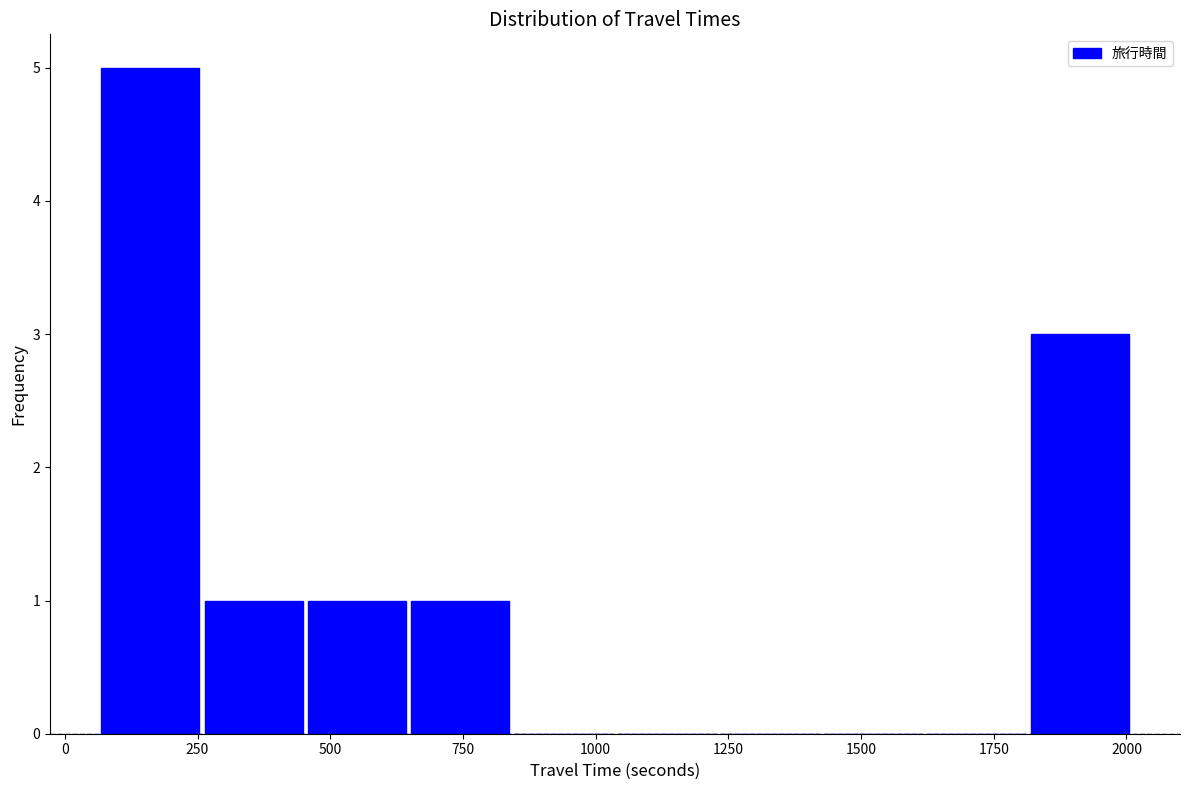

Read against the x-axis, roughly where is the centre of the tallest bar?

150